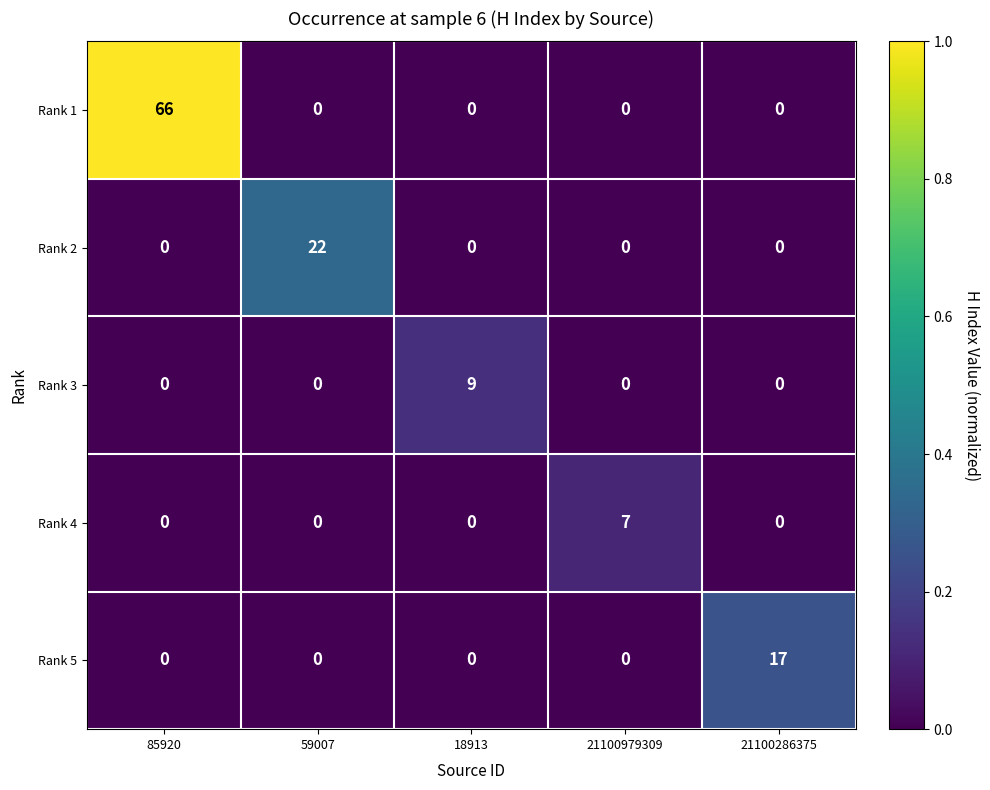

What is the average value of the Rank 1 series?

13